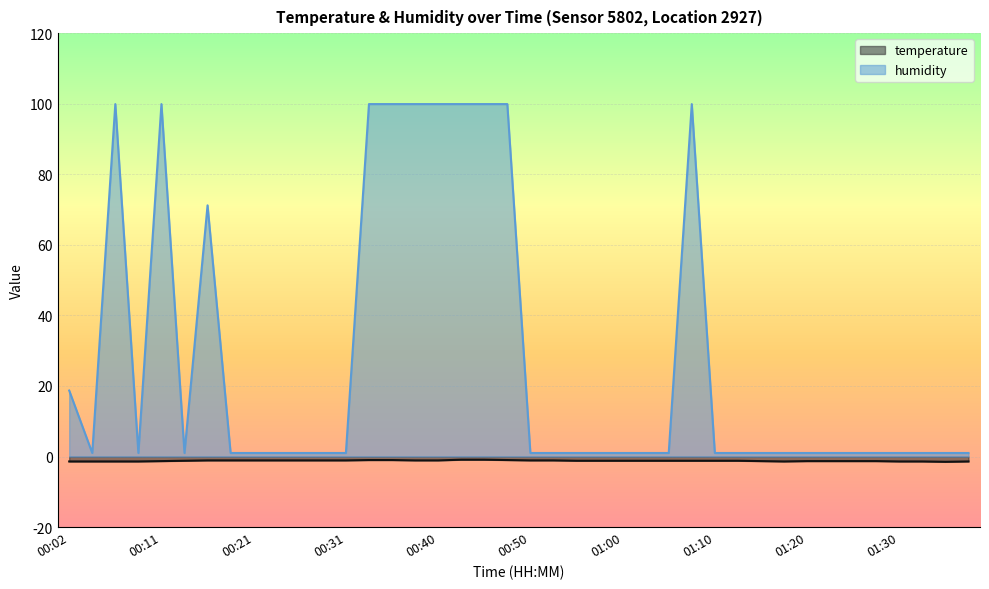

What is the sum of the humidity values at 01:34 and 00:19?

2.0